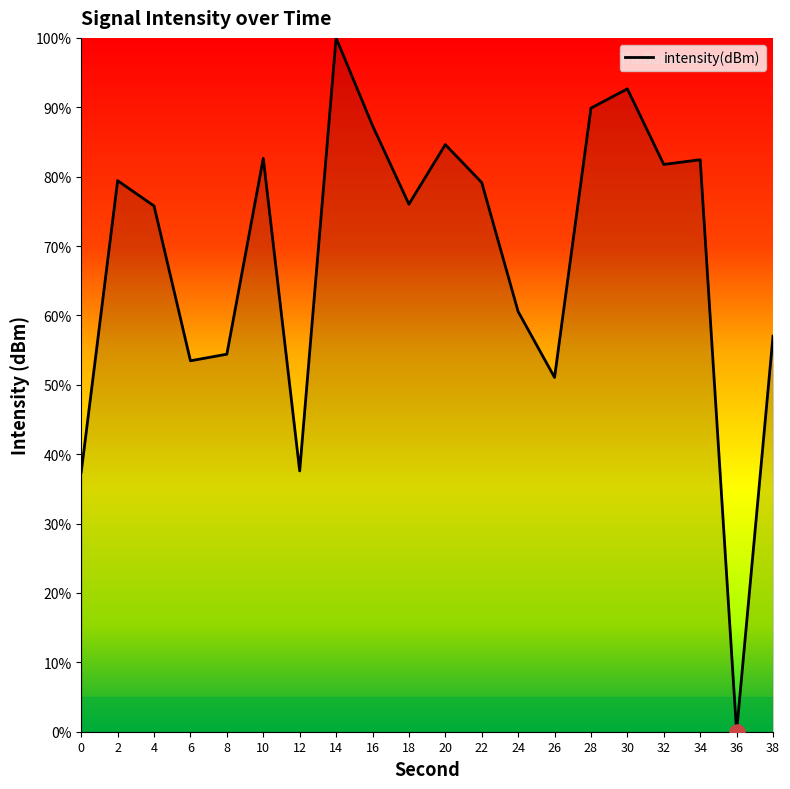

What is the ratio of the value at 28 to the value at 26?

1.8